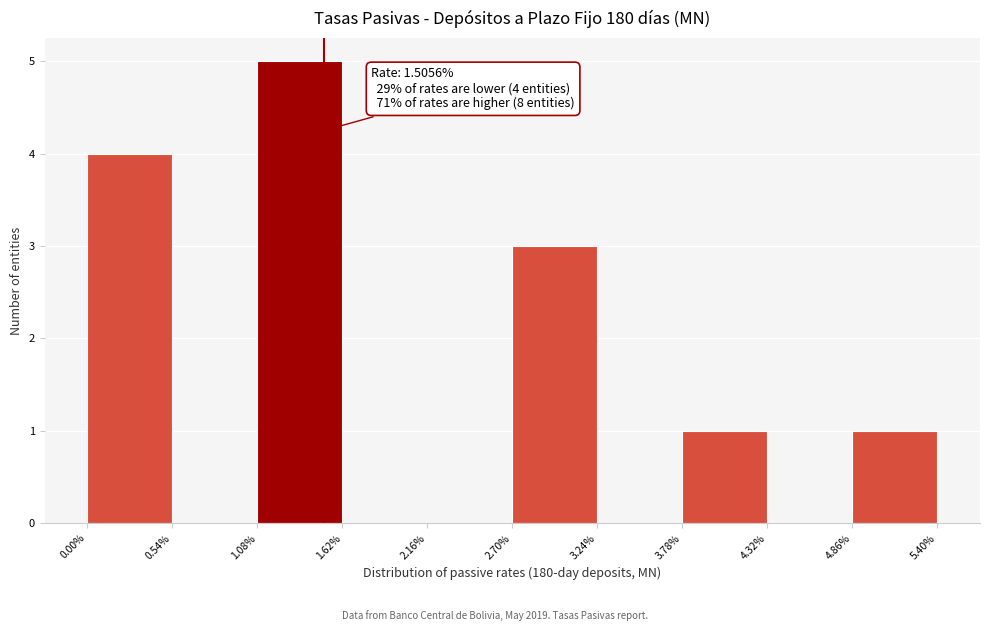

Which range on the x-axis has the tallest bar?

1.08% to 1.62%